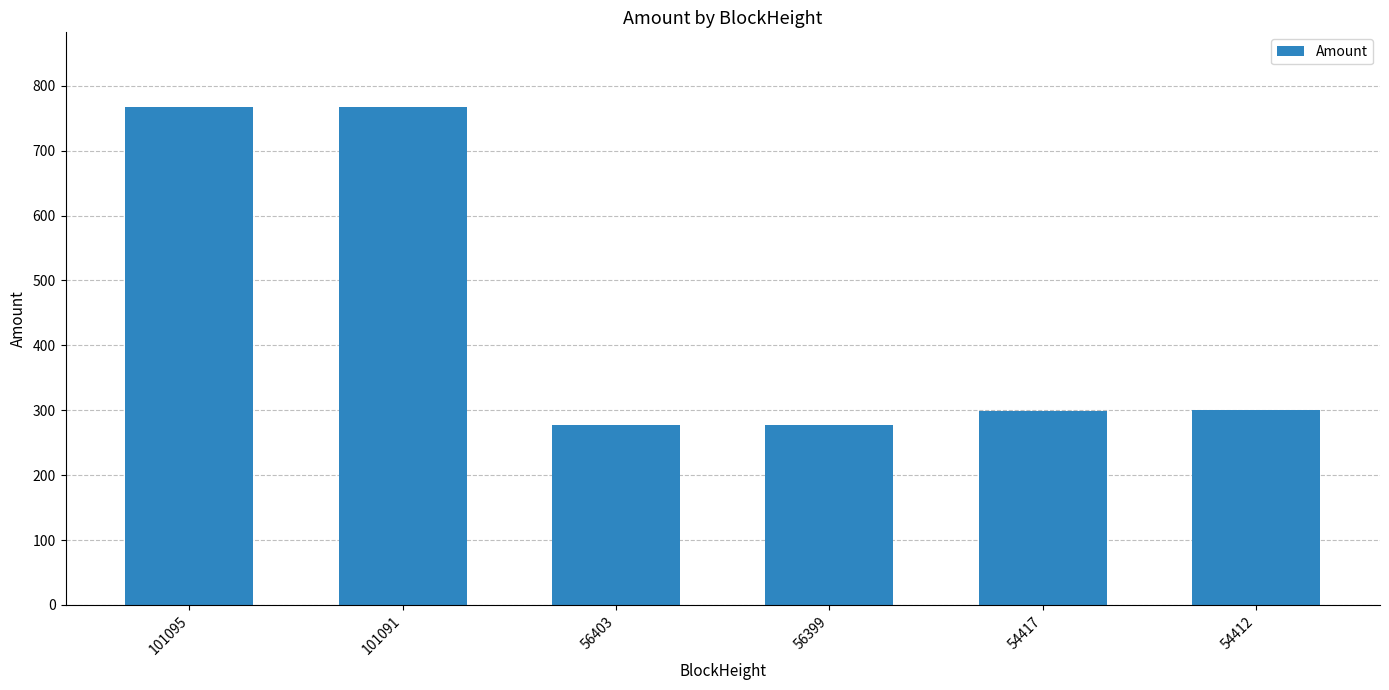

What is the greatest value displayed?

767.3